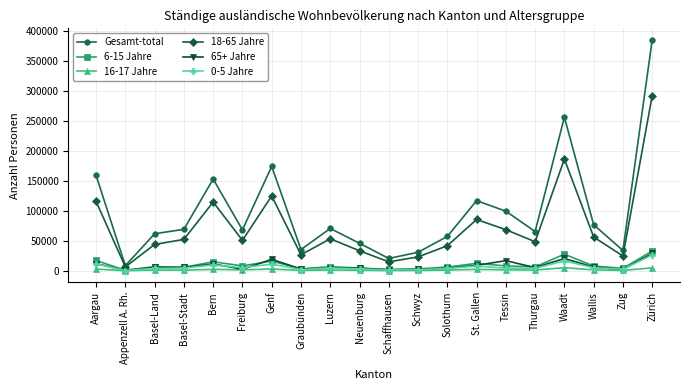

What value does the 16-17 Jahre series have at Appenzell A. Rh., to the nearest 50?

150